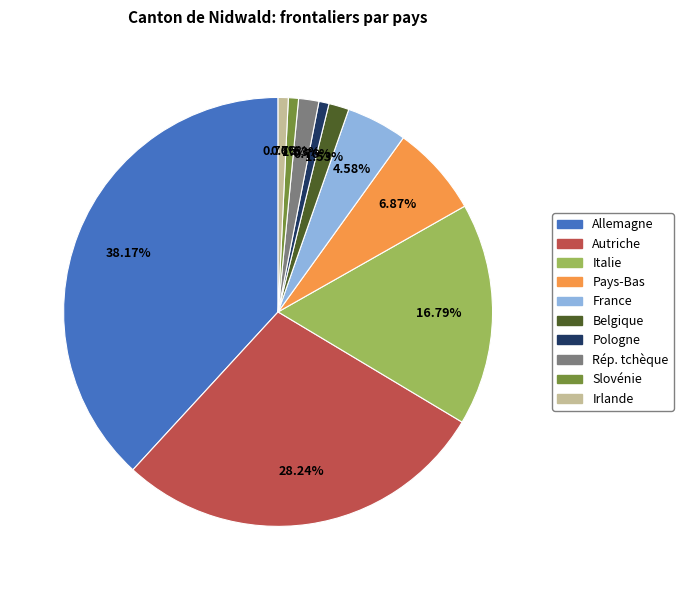

Is there any slice that represents more than half of the pie?

No